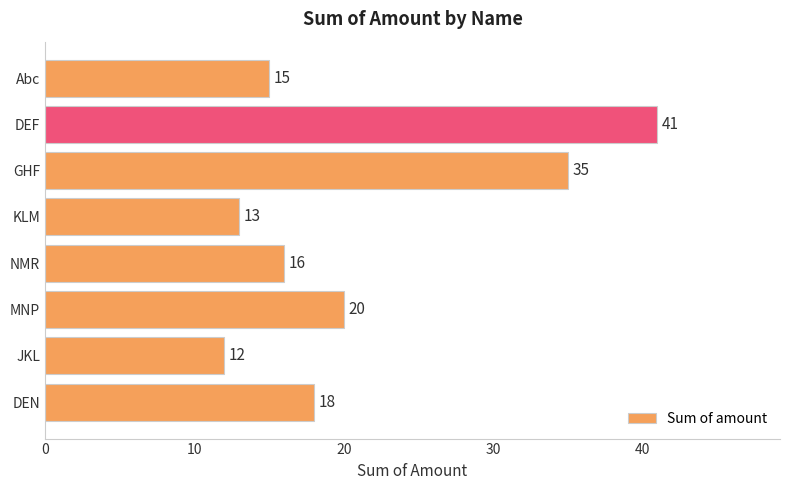

What is the ratio of the value at GHF to the value at DEN?

1.9